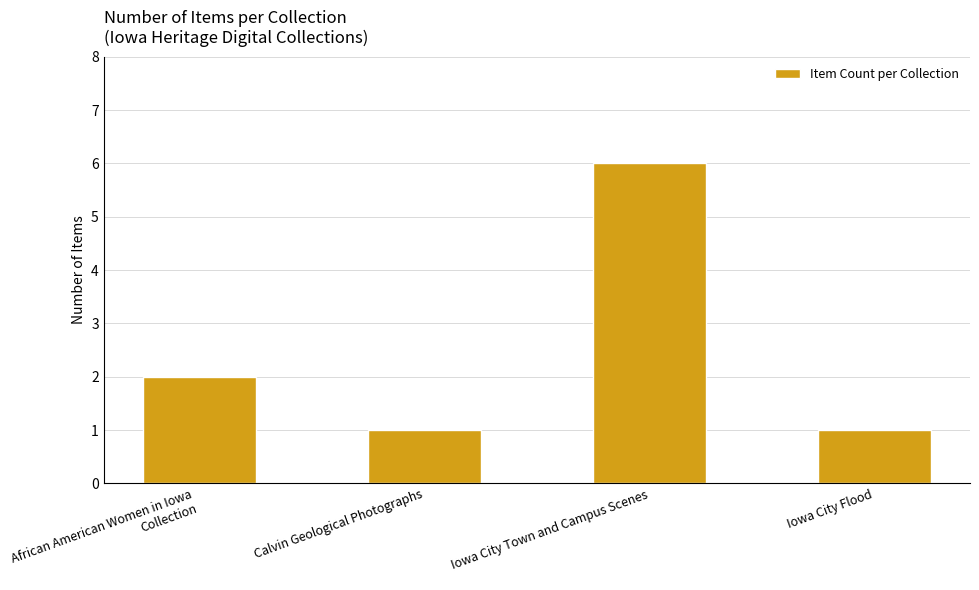

How many data points are less than 2?

2